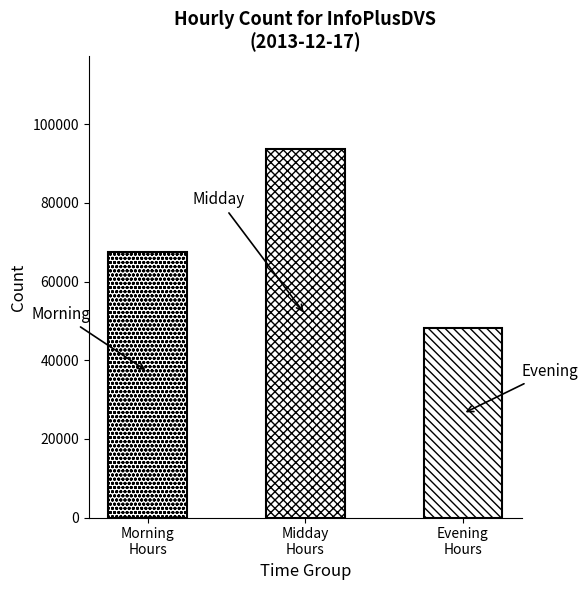

The chart shows a value of 67417 at Morning
Hours. True or false?

True